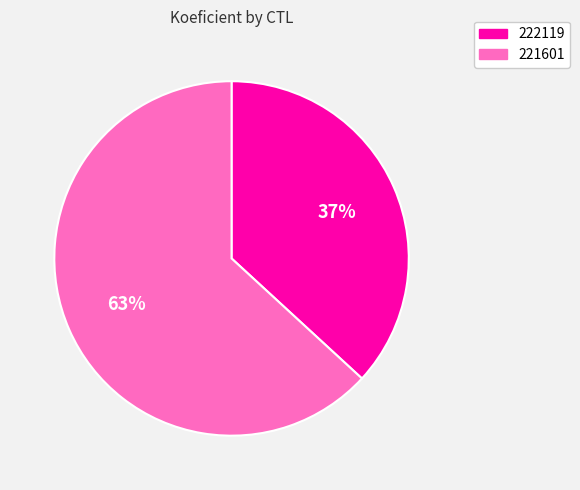

Rank the categories by value from lowest to highest.

222119, 221601